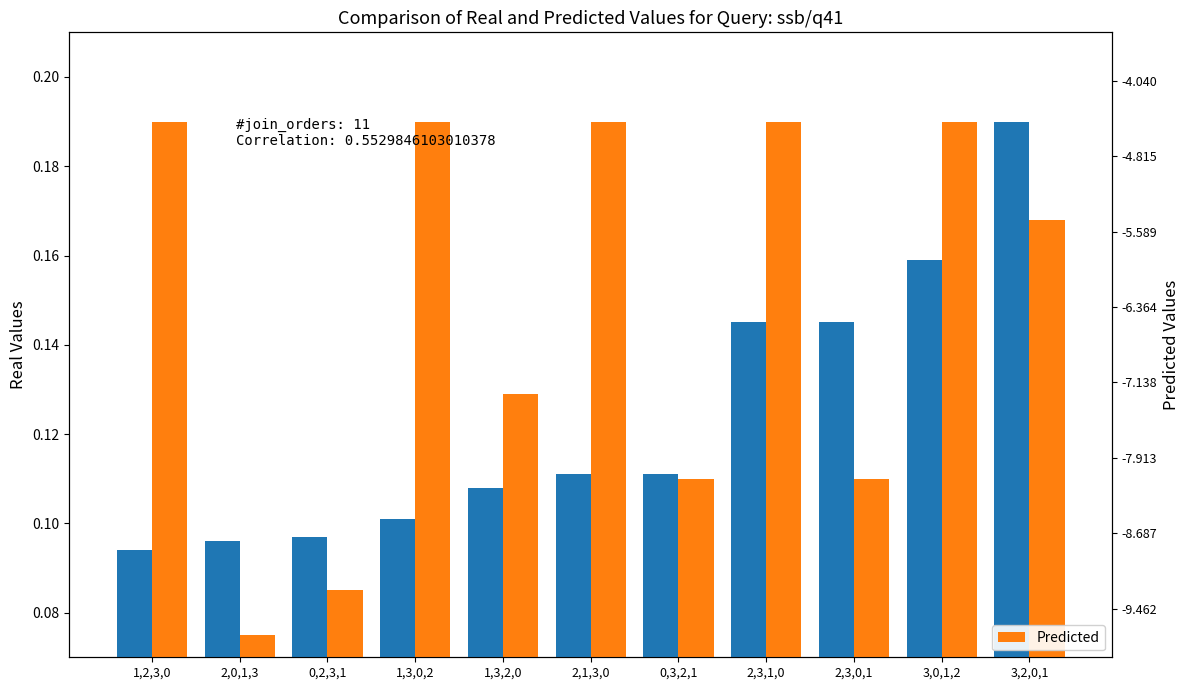

True or false: Real Values has a value of 0.2 at 3,0,1,2.

True